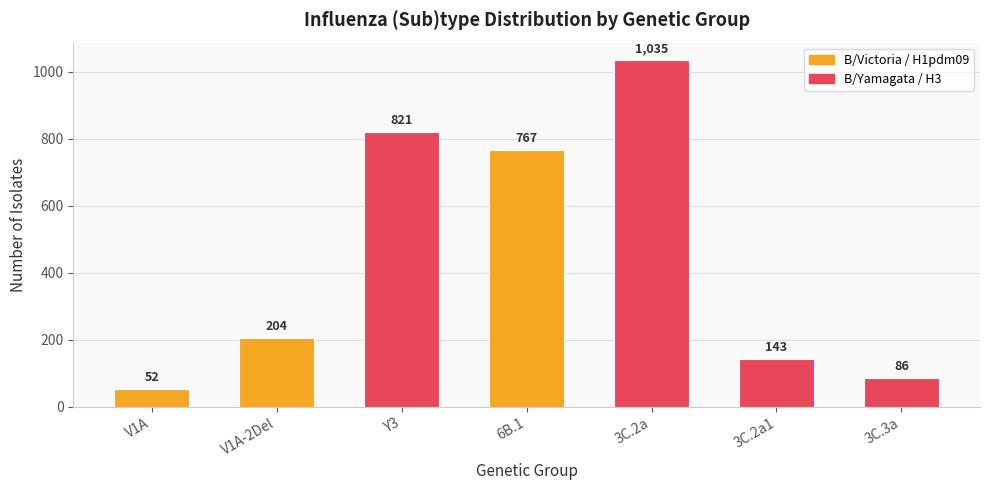

How many bars are there in total?

7